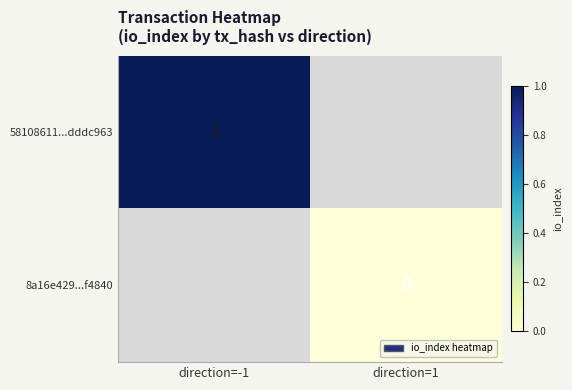

The value of 58108611...dddc963 at direction=-1 is 0. True or false?

False